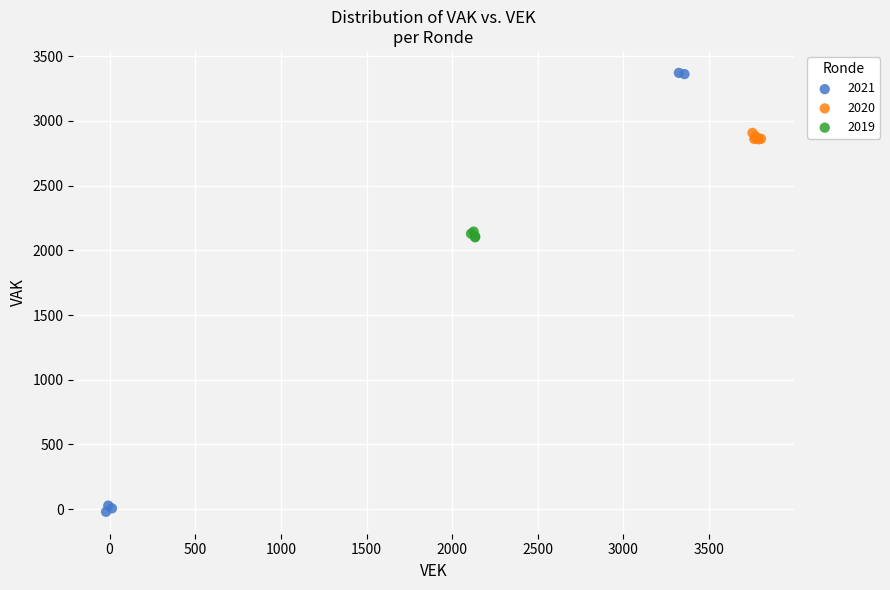

Which series reaches the maximum Y coordinate?

2021